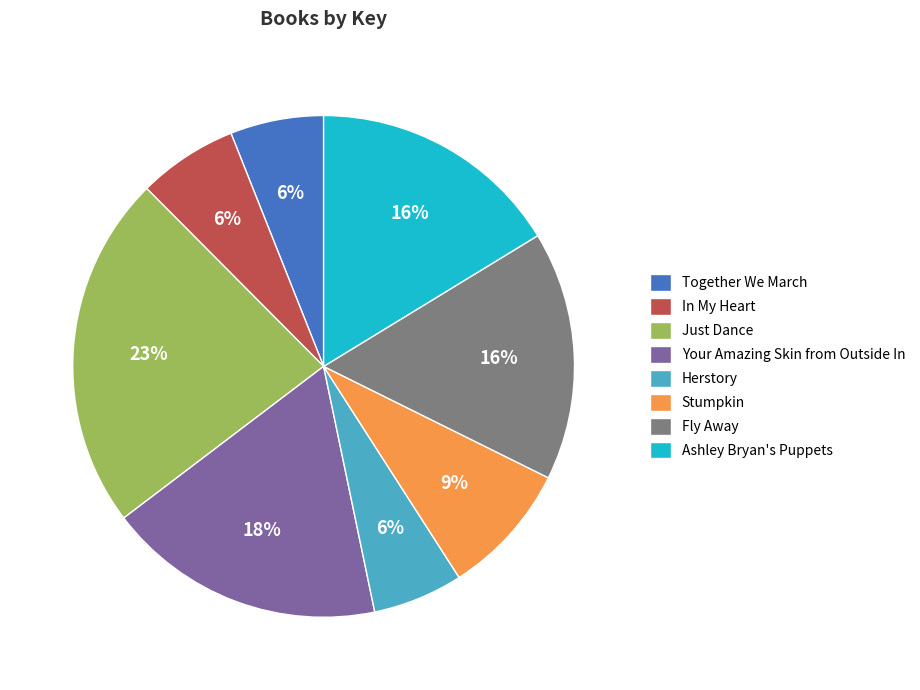

Which has a higher value, Your Amazing Skin from Outside In or Stumpkin?

Your Amazing Skin from Outside In